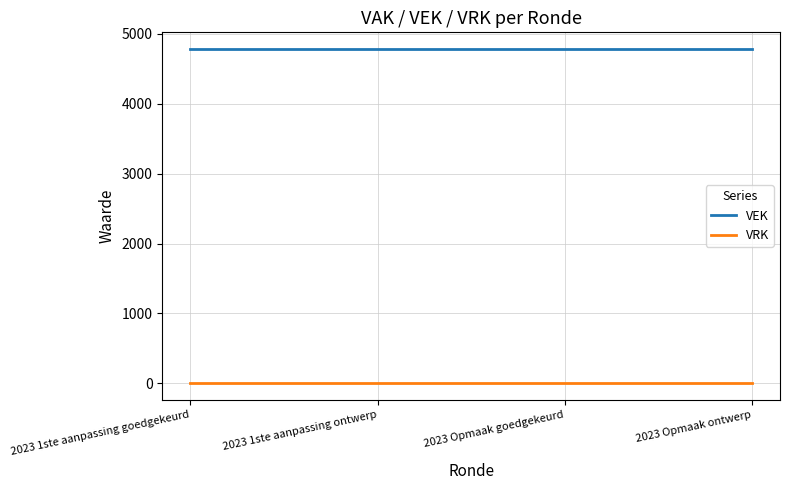

True or false: VRK and VEK intersect in this chart.

False